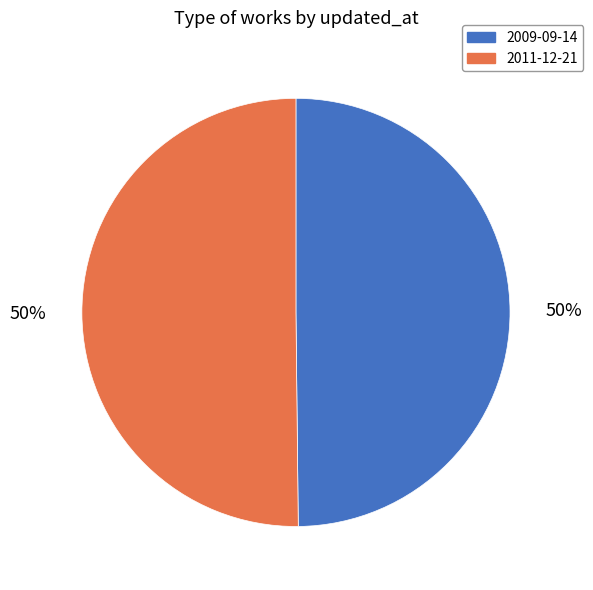

To the nearest percent, what is the average slice percentage?

50%